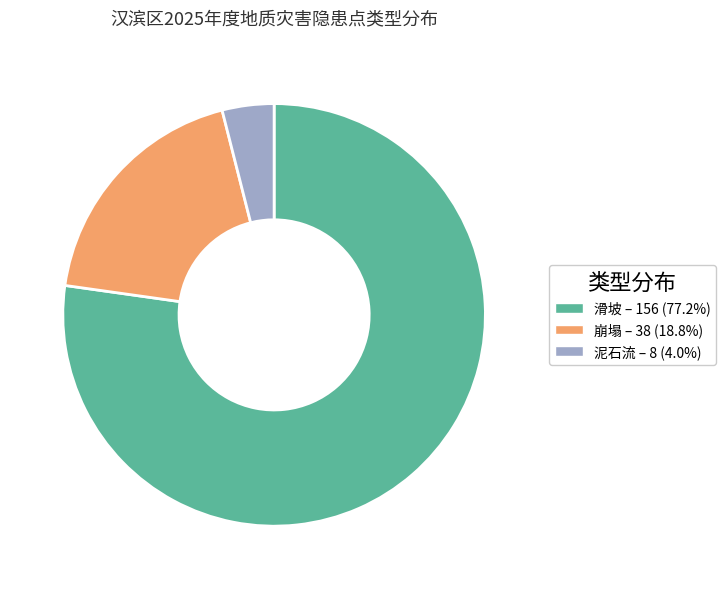

Is 滑坡 – 156 (77.2%) the majority of the pie?

Yes